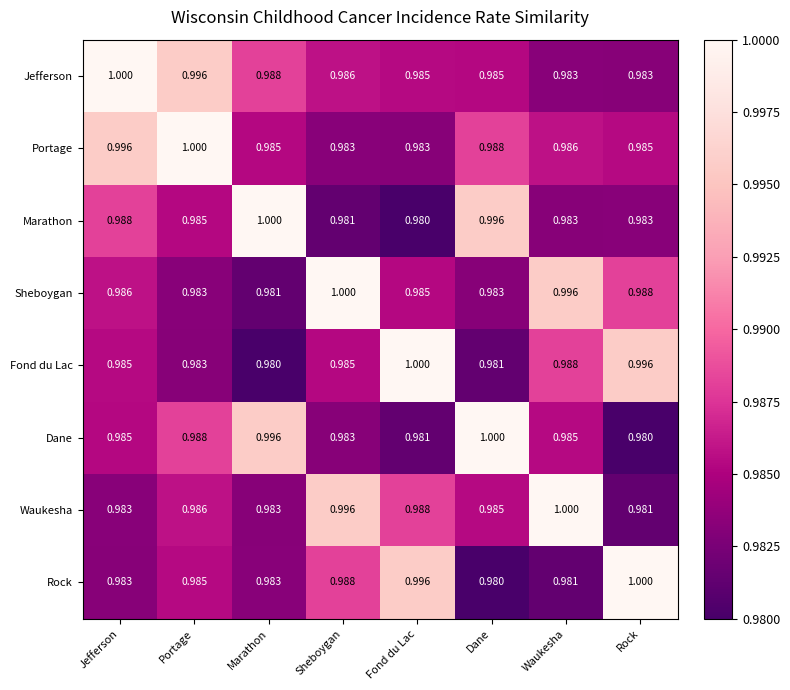

Which category has the highest value in the Marathon series?

Marathon